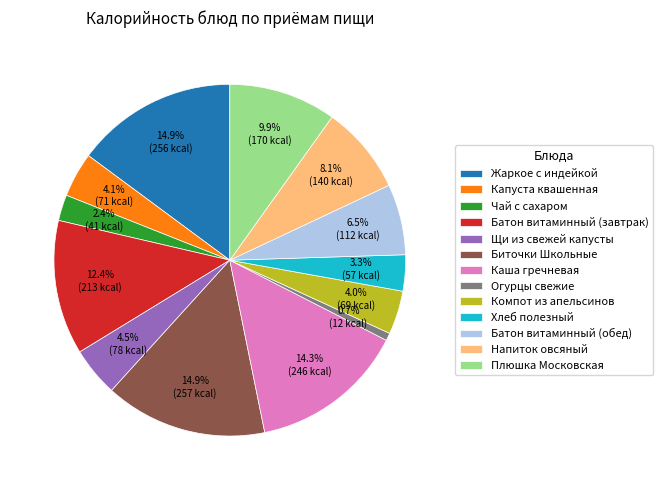

To the nearest percent, what is the average slice percentage?

8%